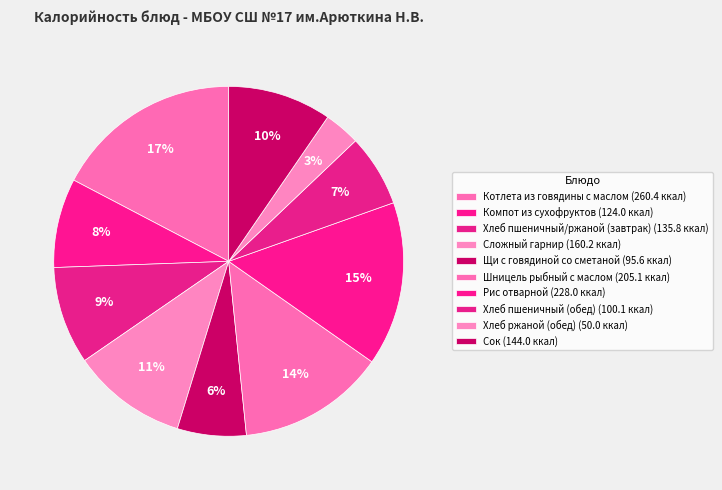

Rank the categories by value from highest to lowest.

Котлета из говядины с маслом, Рис отварной, Шницель рыбный с маслом, Сложный гарнир, Сок, Хлеб пшеничный/ржаной (завтрак), Компот из сухофруктов, Хлеб пшеничный (обед), Щи с говядиной со сметаной, Хлеб ржаной (обед)